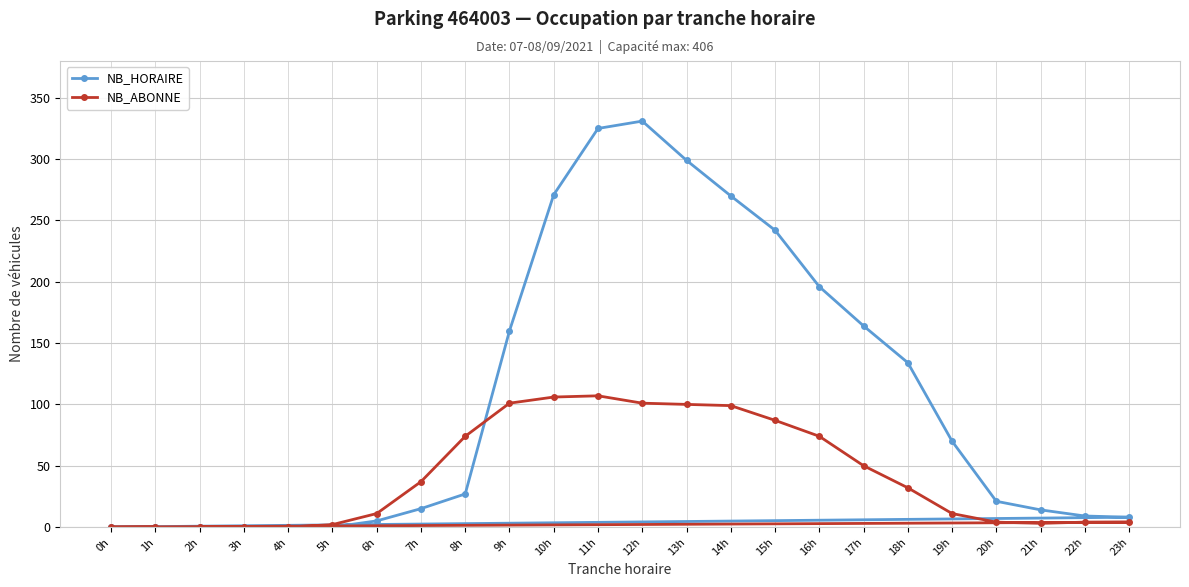

What position from the left is 12h?

13